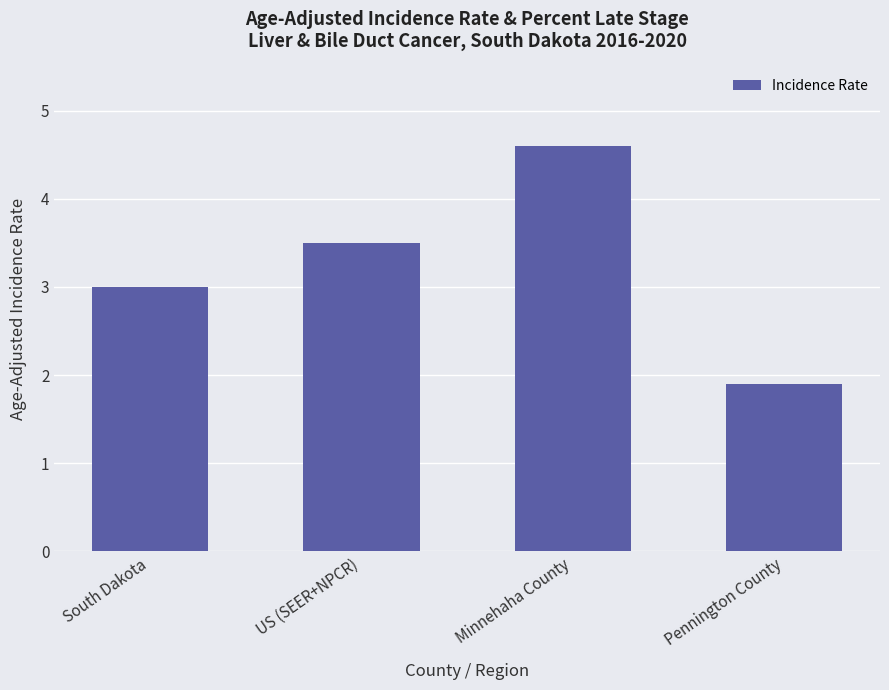

How many series are shown in this chart?

1